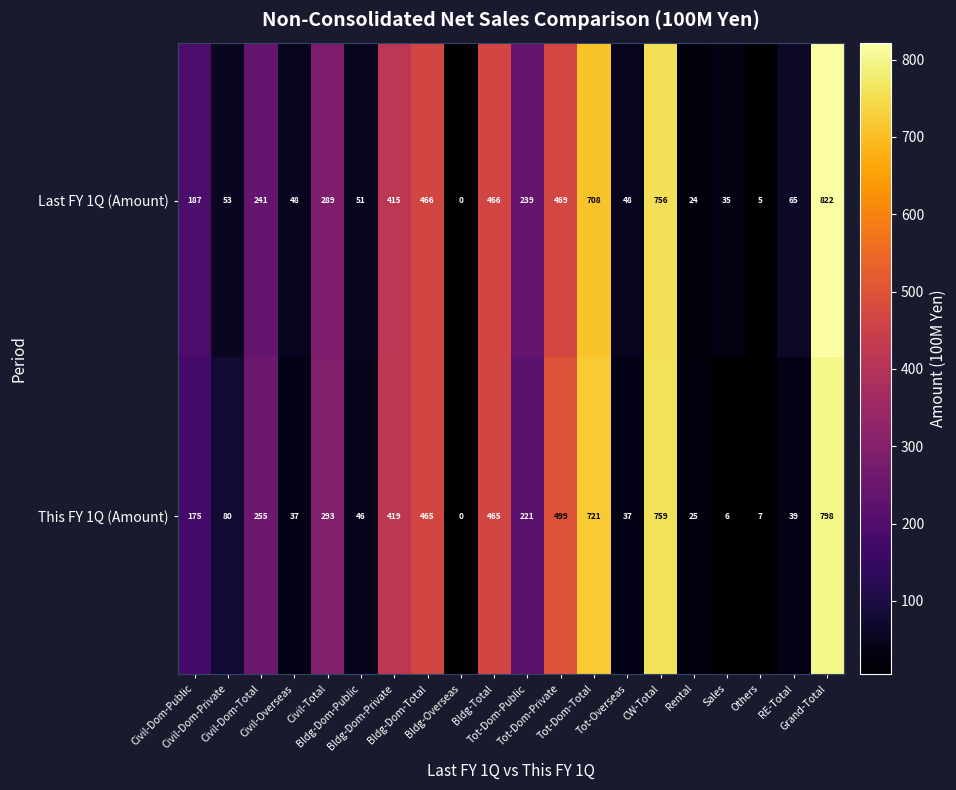

How many values in This FY 1Q (Amount) are above zero?

19